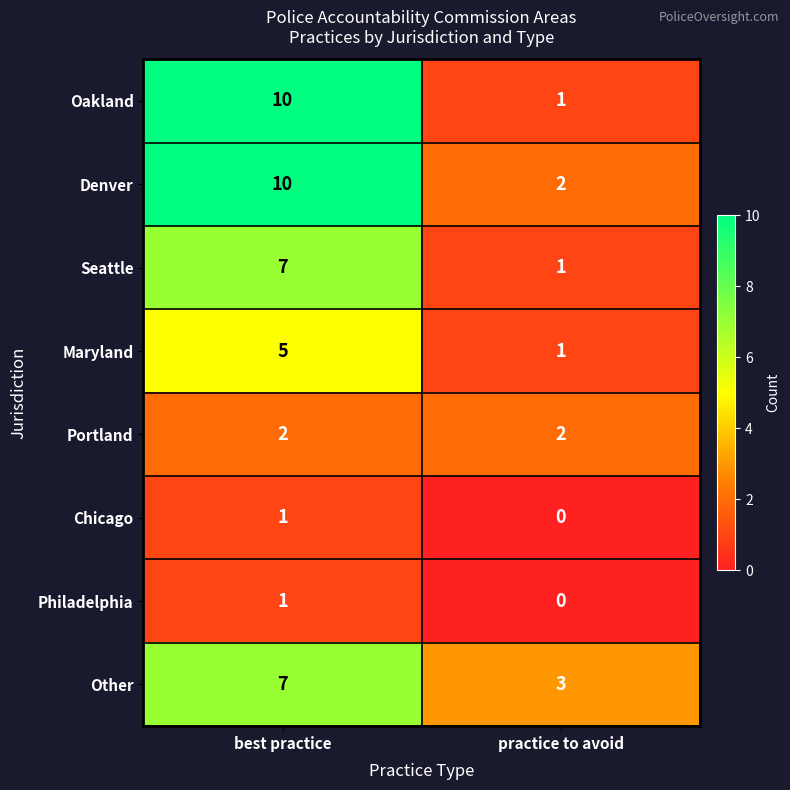

Which series has the widest spread of values?

Oakland